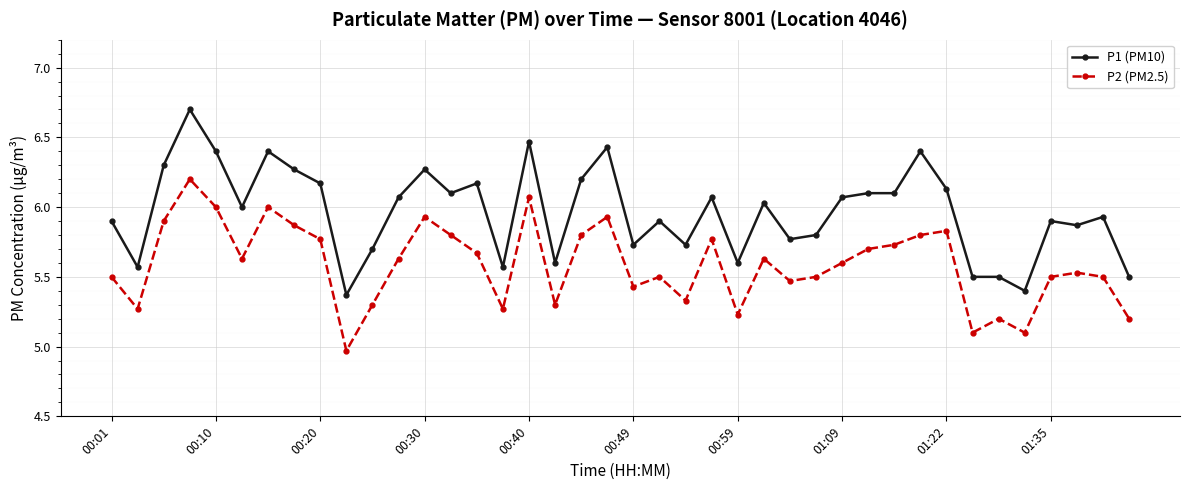

At how many categories does at least one series exceed 5?

40